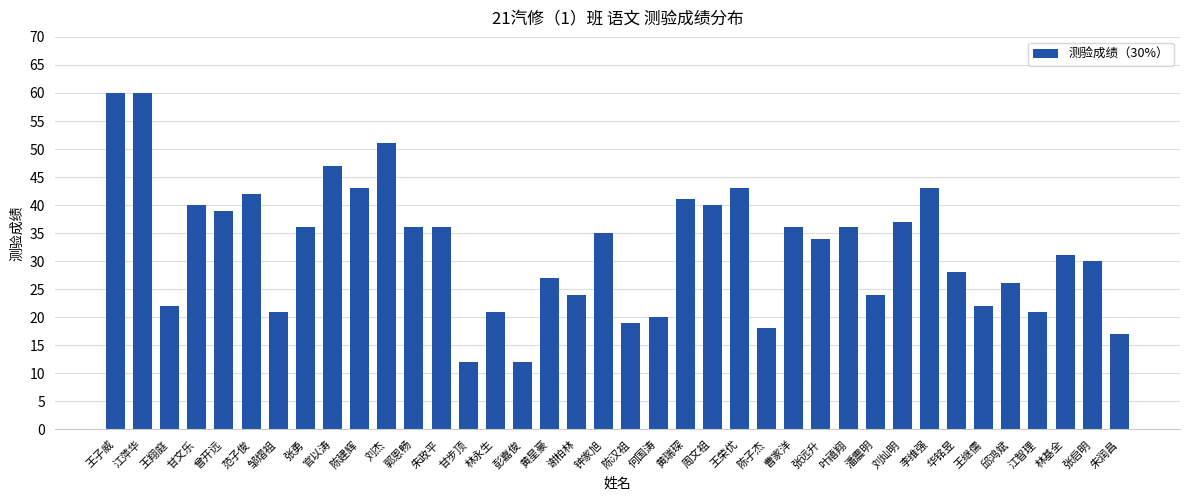

The chart shows a value of 47 at 张启明. True or false?

False